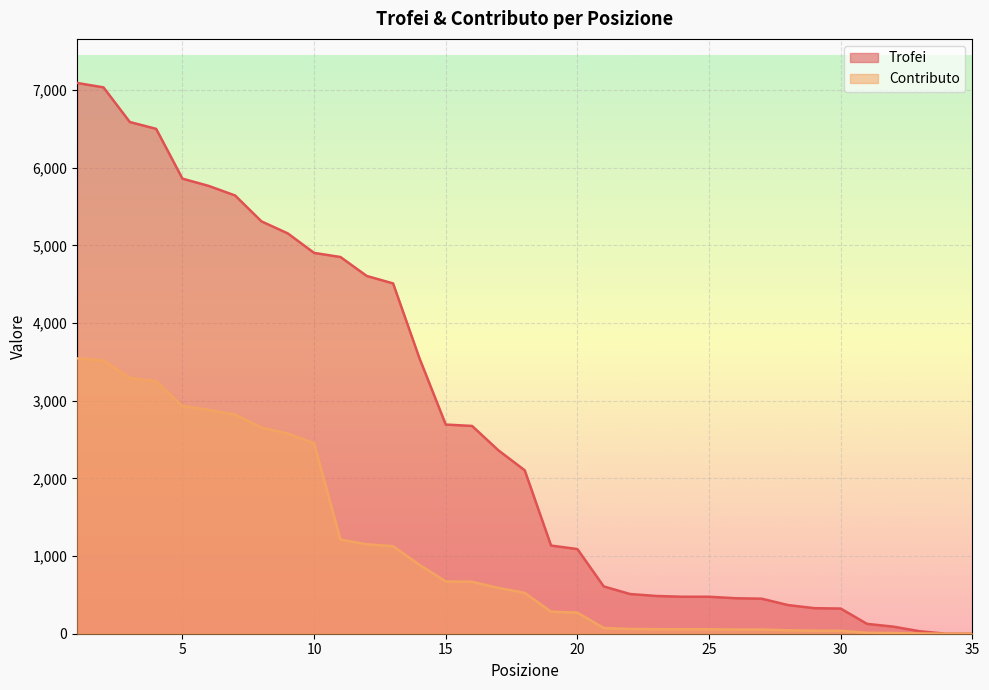

Which category has the highest value in the Trofei series?

1